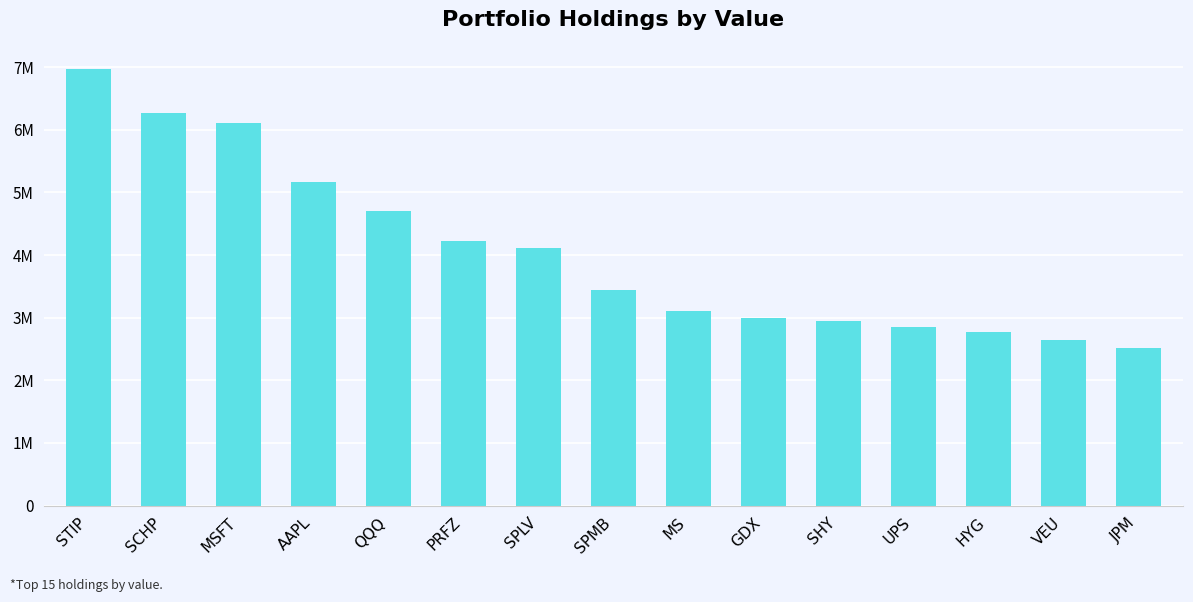

Rank the categories by value from lowest to highest.

JPM, VEU, HYG, UPS, SHY, GDX, MS, SPMB, SPLV, PRFZ, QQQ, AAPL, MSFT, SCHP, STIP